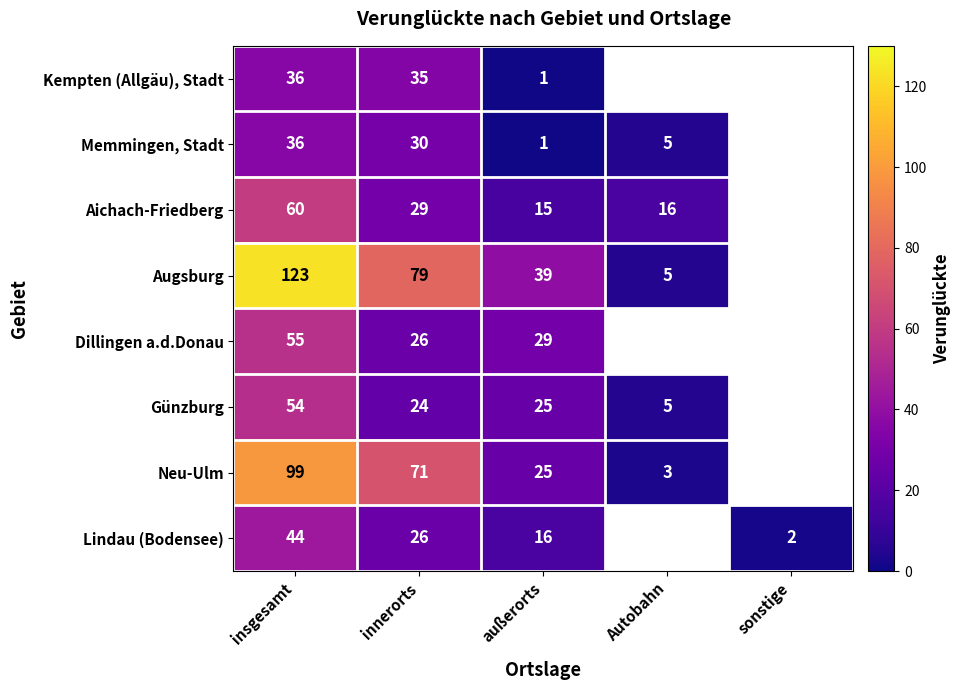

What is the difference between the highest and lowest values at insgesamt?

87.0